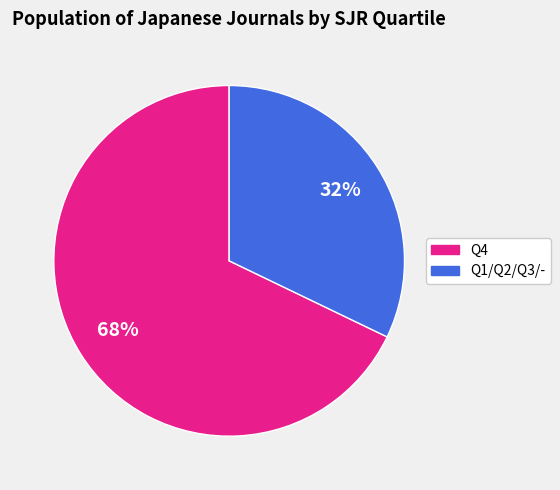

Does any single category account for the majority?

Yes